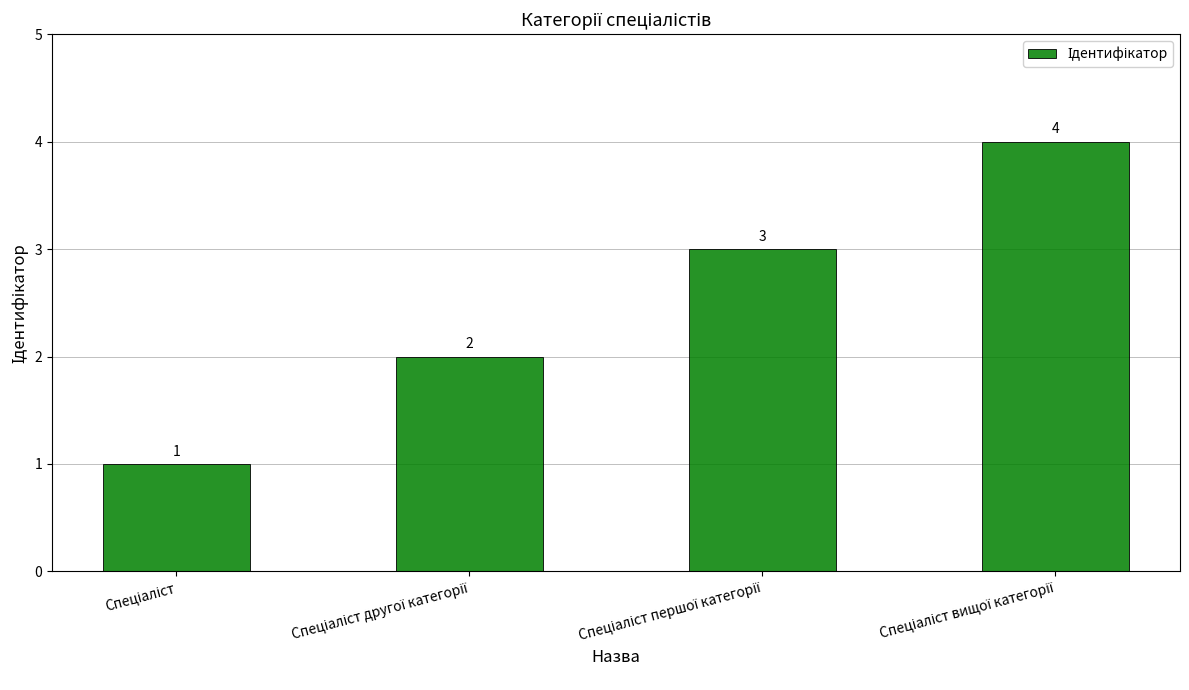

How many values are between 2 and 4?

3